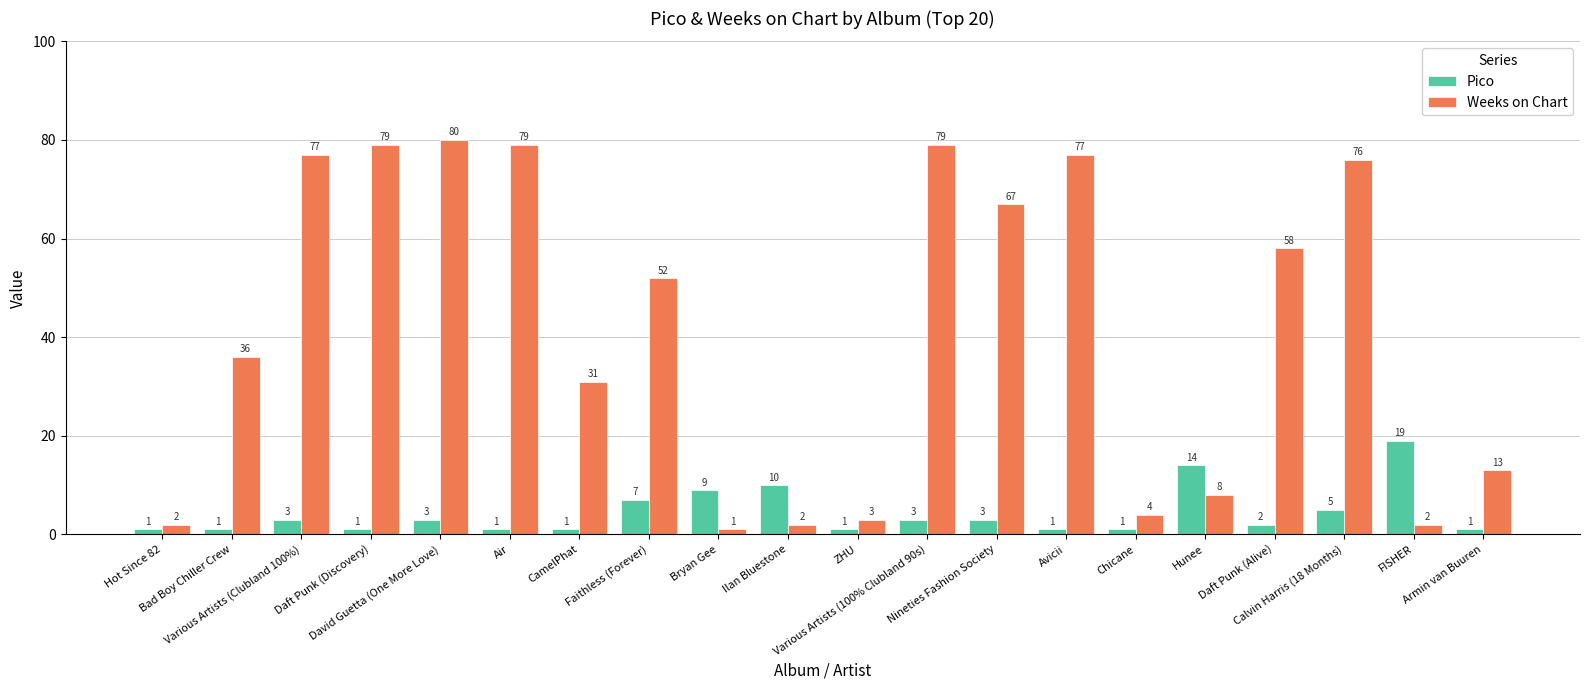

Which series changed the most between Avicii and Armin van Buuren?

Weeks on Chart